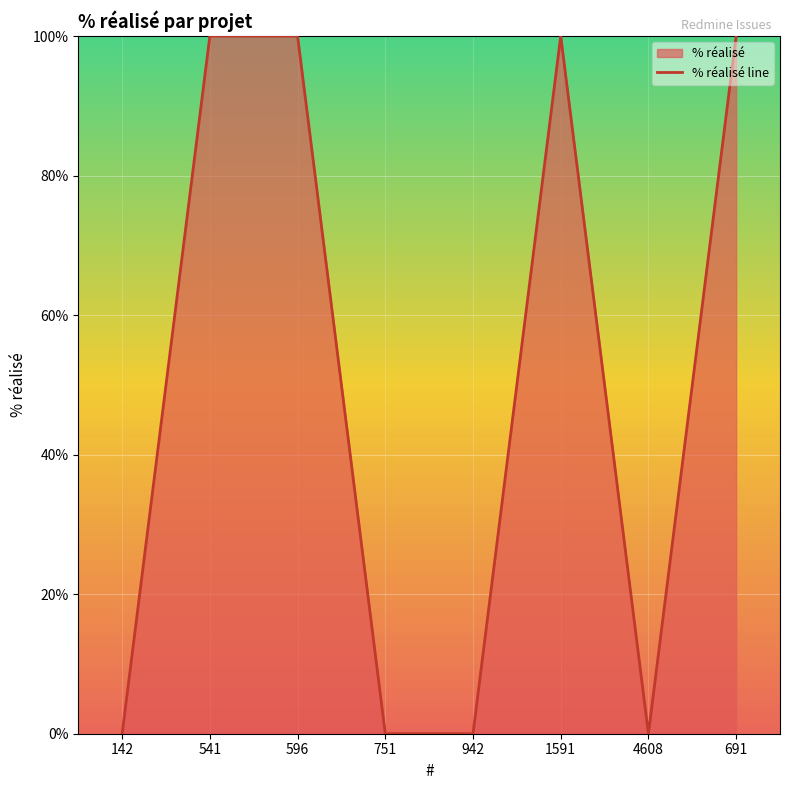

Rank the categories by value from lowest to highest.

142, 751, 942, 4608, 541, 596, 1591, 691